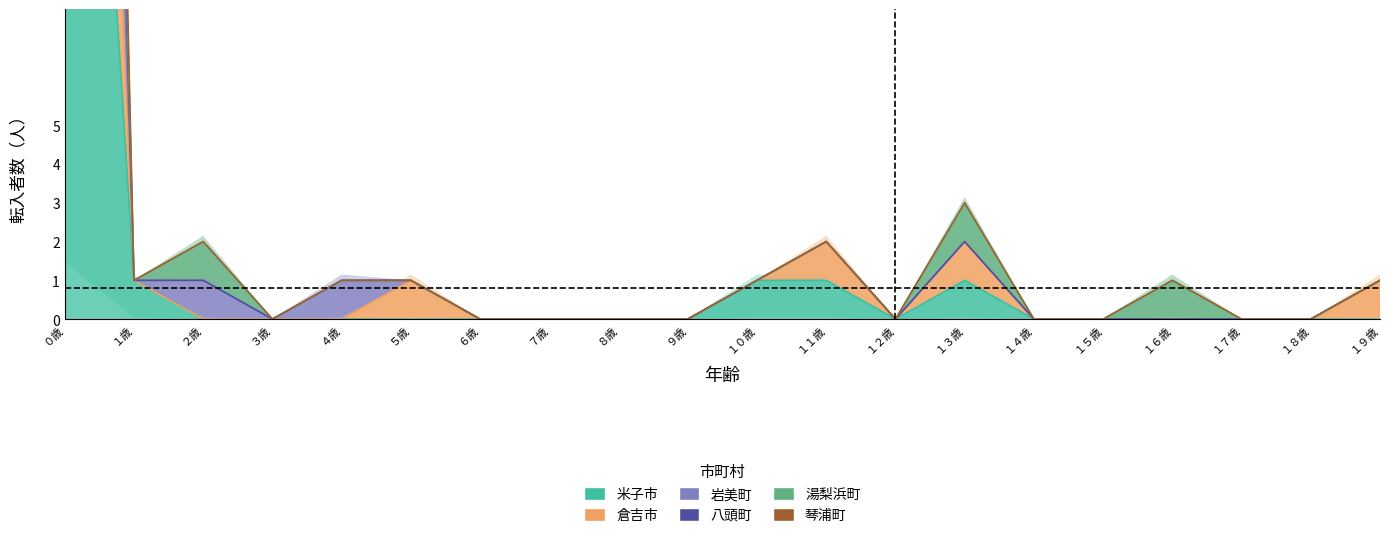

Does the chart have visible grid lines?

No